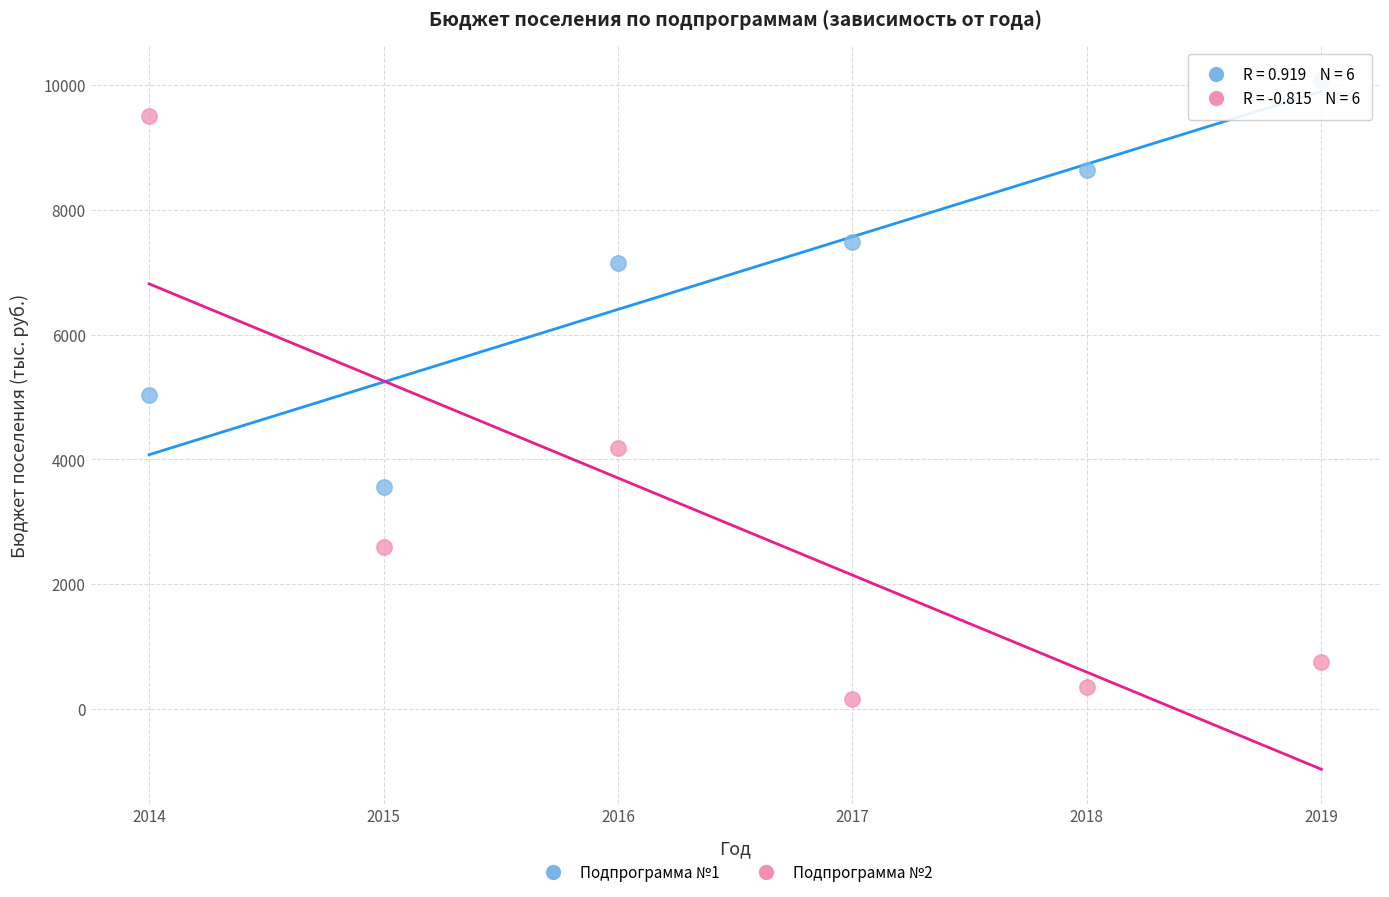

Which series contains the lowest Y value?

Подпрограмма №2